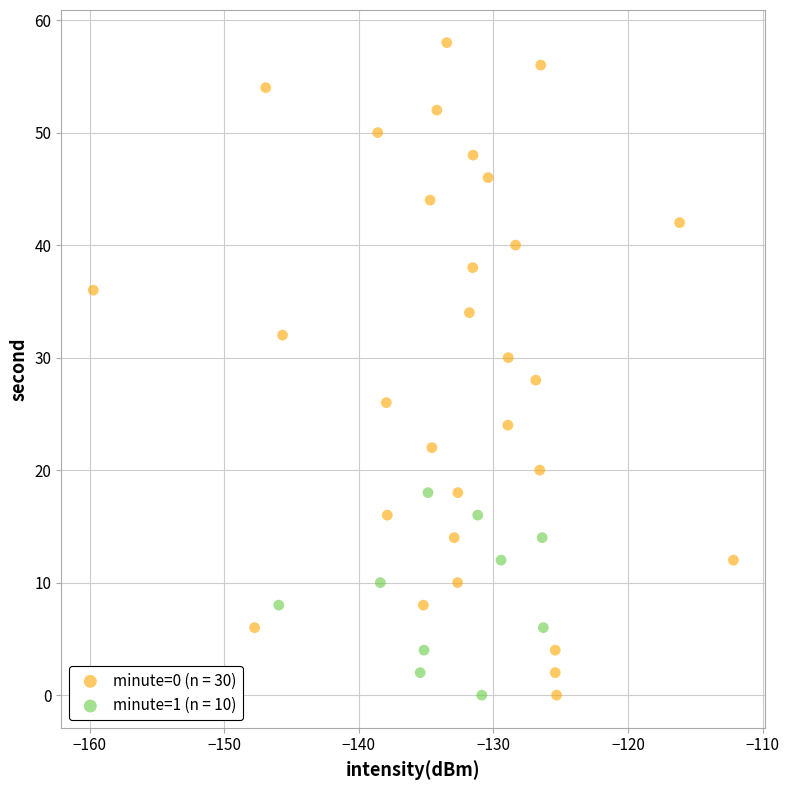

Which series has the widest spread of Y values?

minute=0 (n = 30)